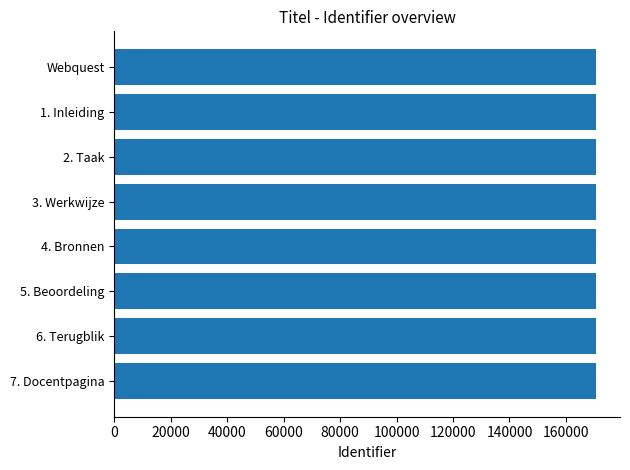

Count the number of values greater than 170589.

3